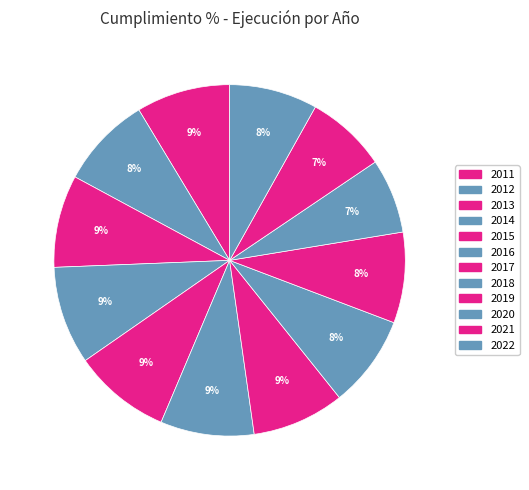

How much of the chart is everything except 2019?

91.6%